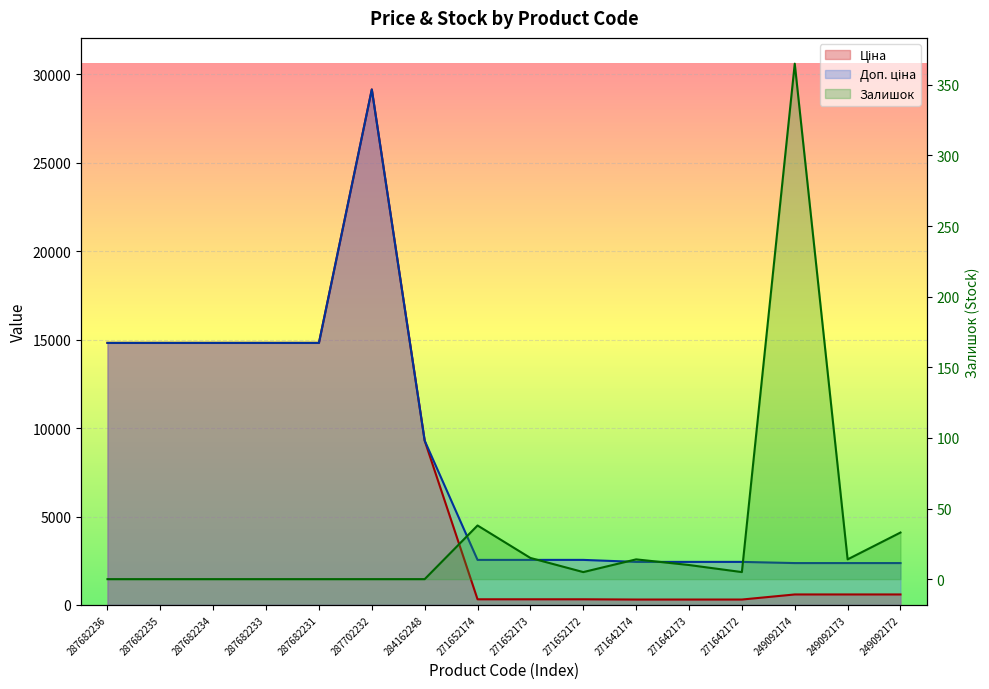

Between 271642173 and 271642174, which is larger?

271642173